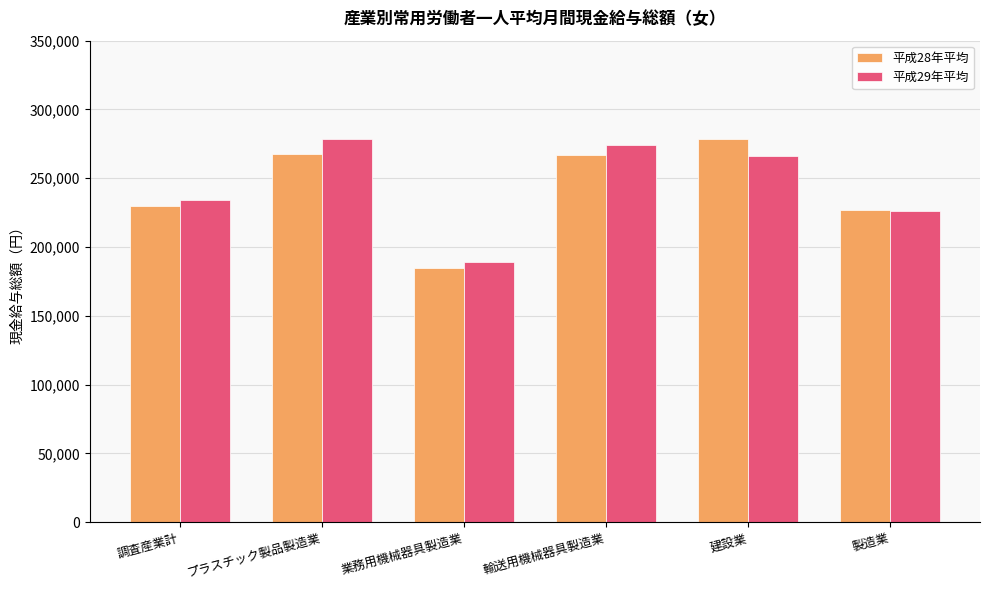

Which series has the widest spread of values?

平成28年平均